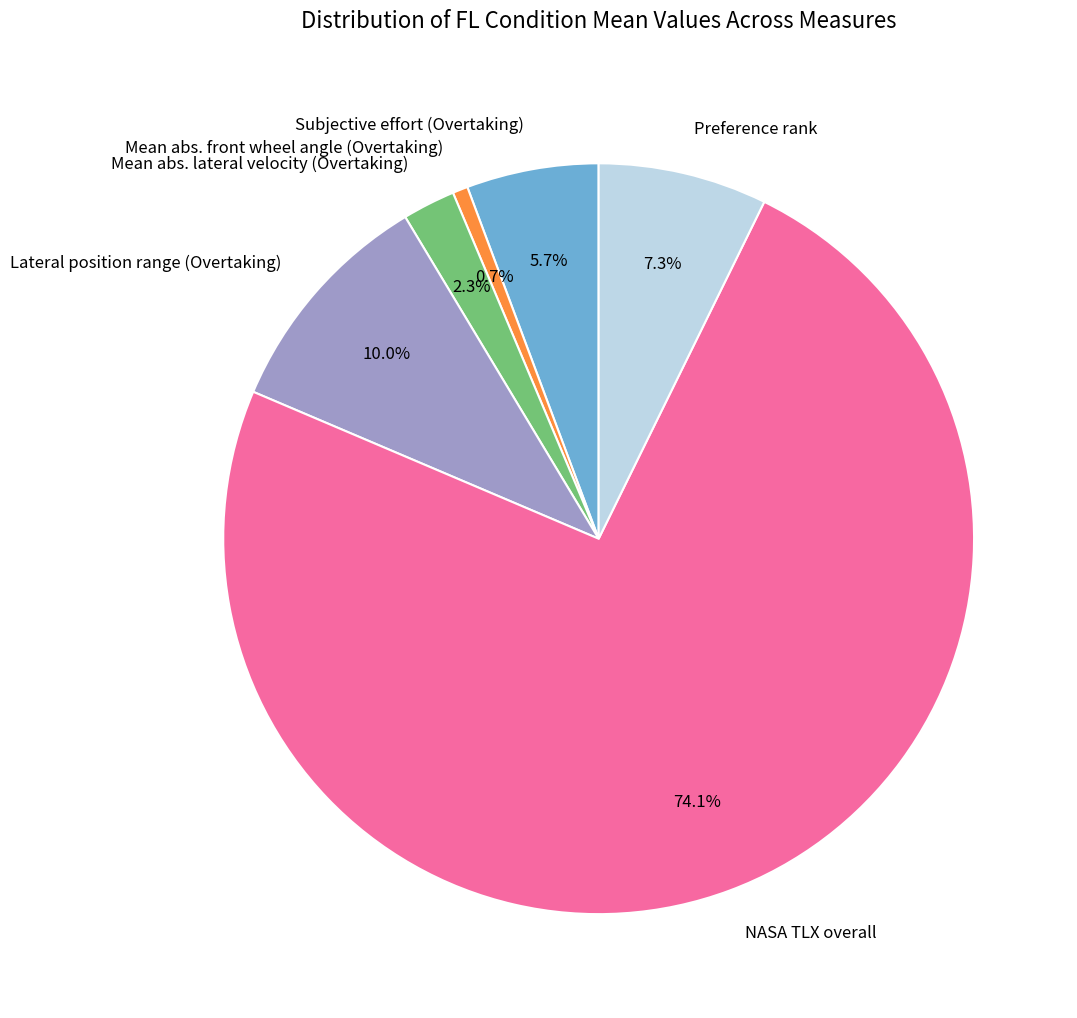

How many slices are in this pie chart?

6